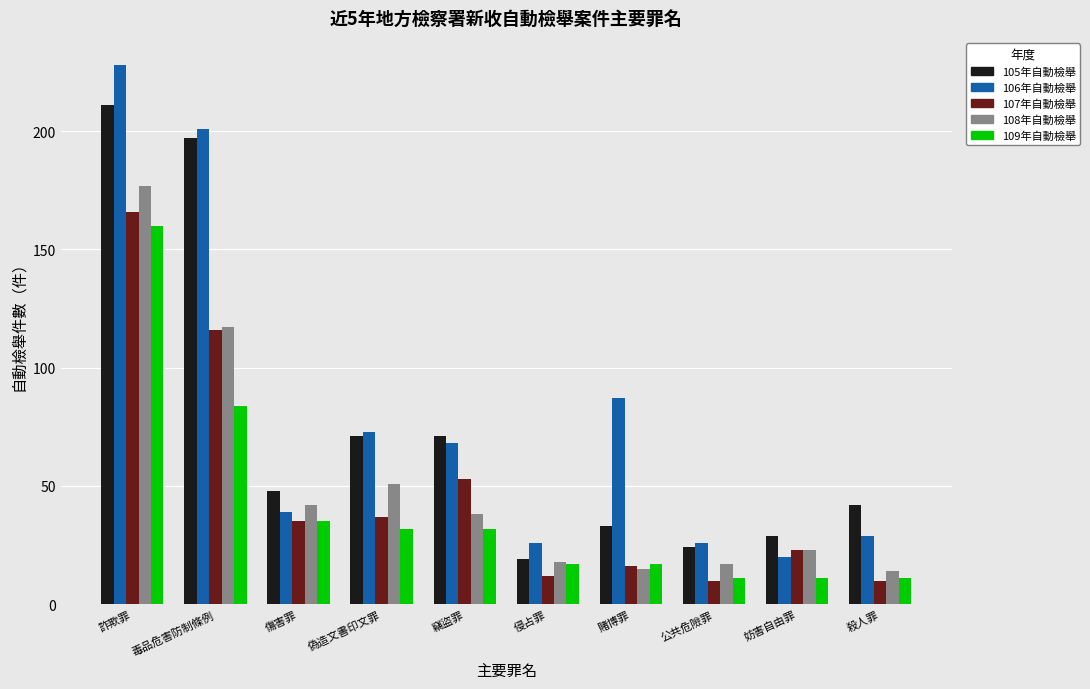

Which series has the widest spread of values?

106年自動檢舉